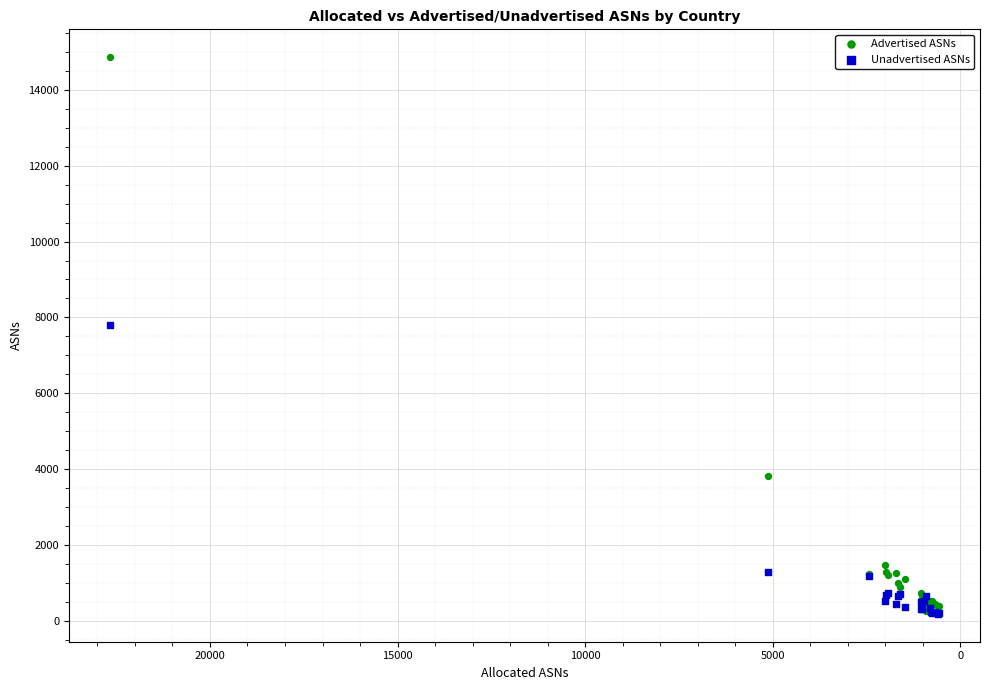

Across all series, what Y value is closest to 7523?

7793